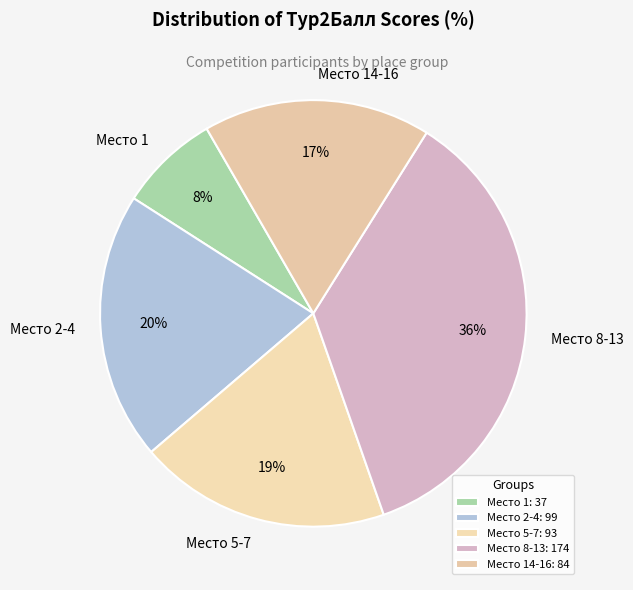

To the nearest percent, what portion does Место 2-4 represent?

20%